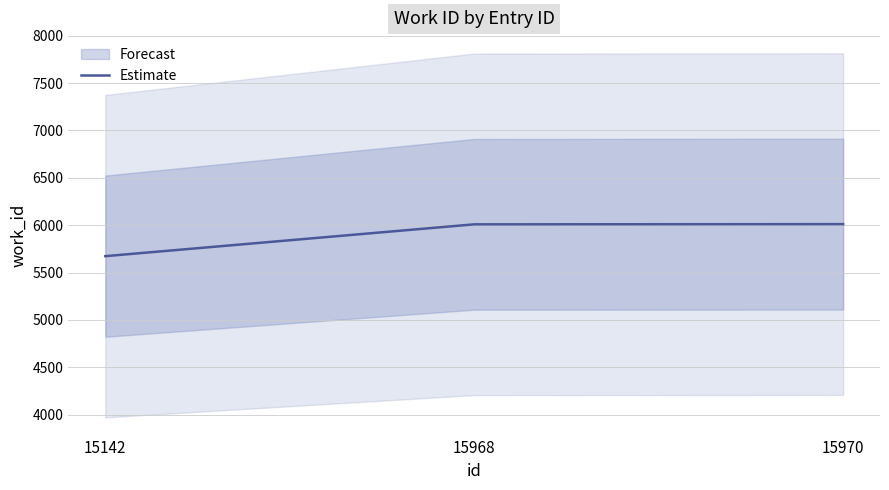

Does the chart display data point markers on the line(s)?

No